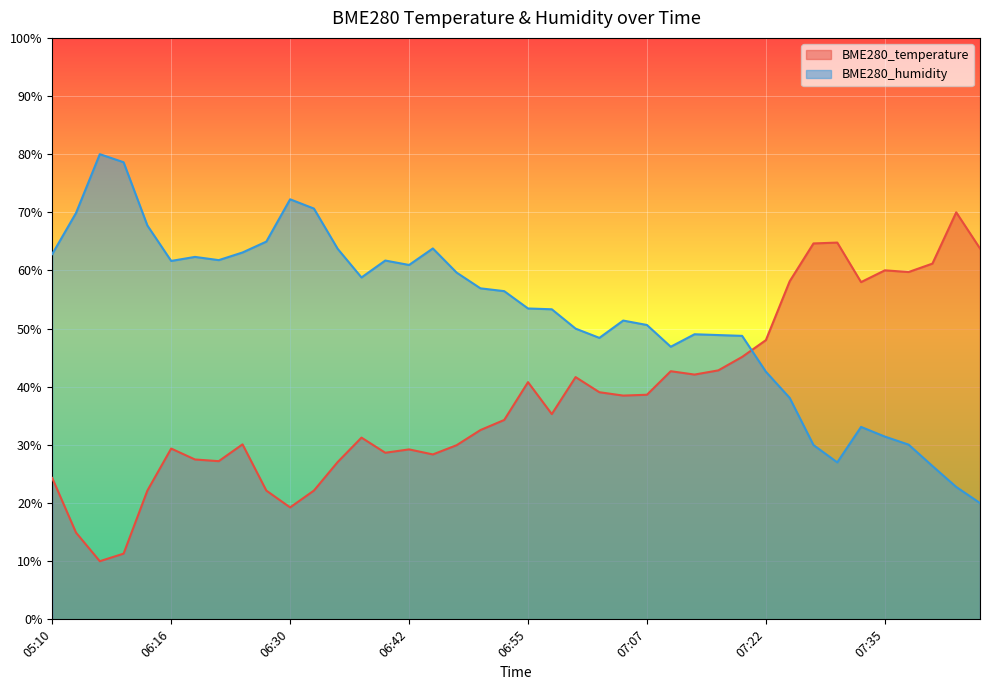

Read the BME280_humidity value at 05:10.

62.8